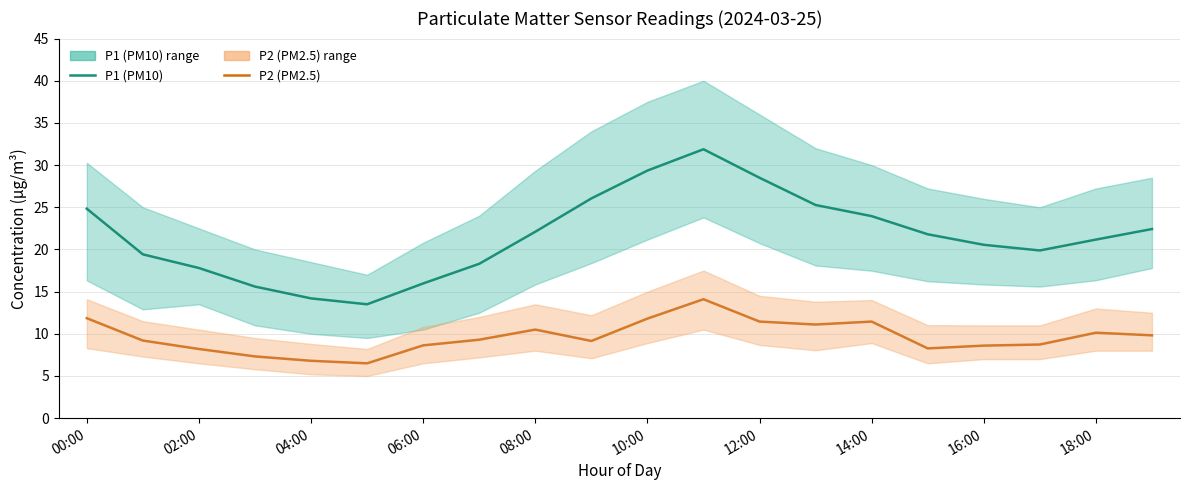

How many series are shown in this chart?

2